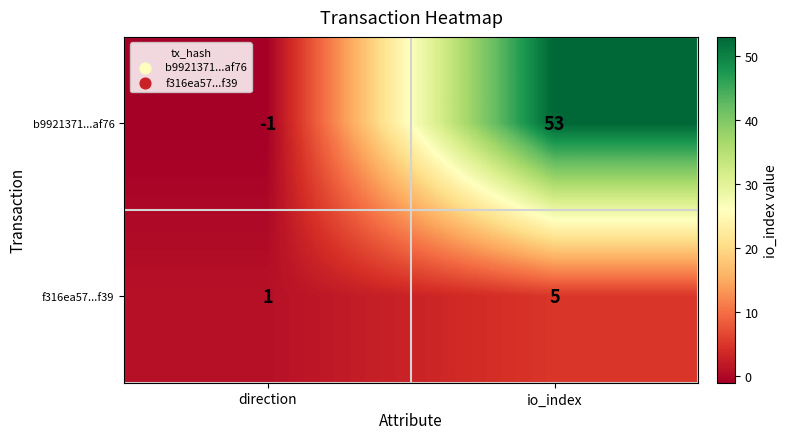

Rank the series at io_index from highest to lowest value.

b9921371...af76, f316ea57...f39